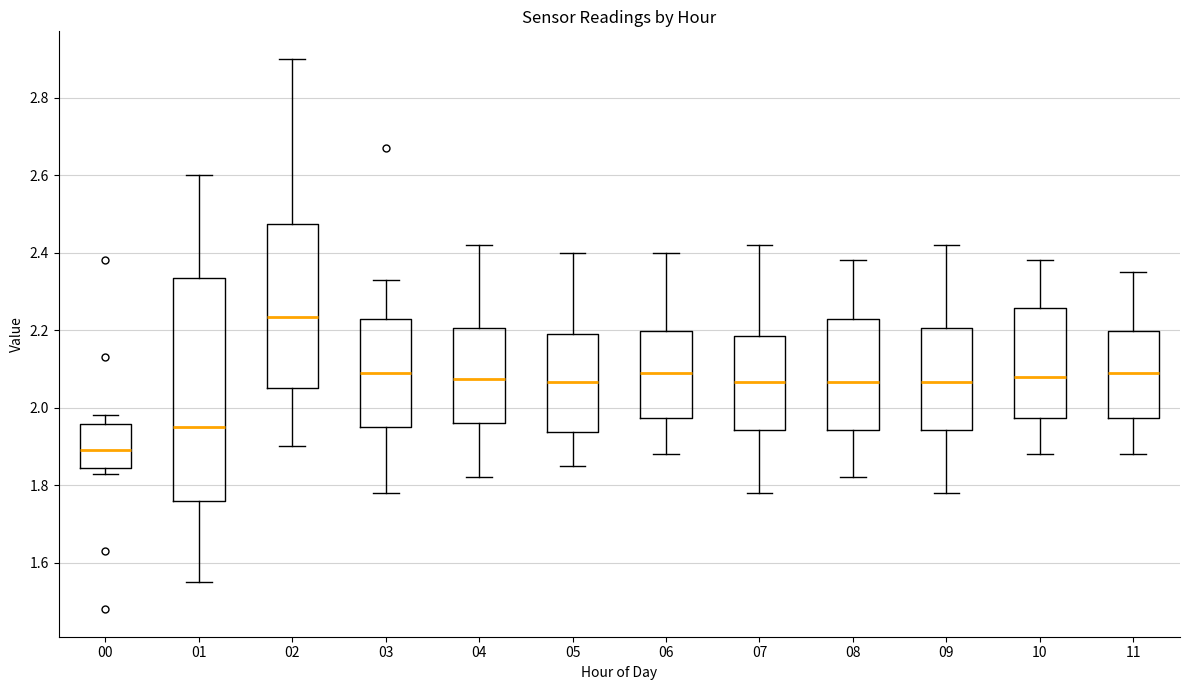

Comparing the boxes themselves (not the whiskers), which one is the tallest?

01